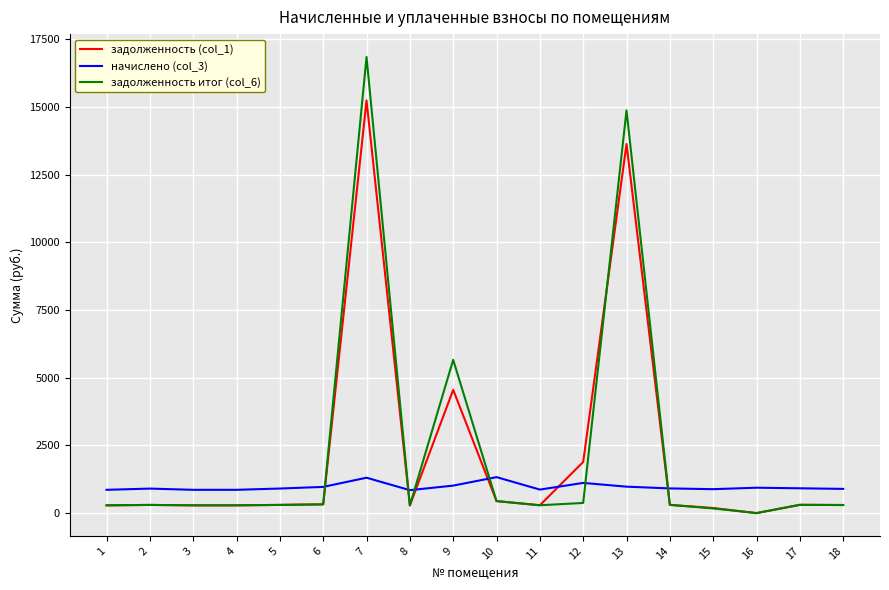

At which category is the sum across all series the highest?

7